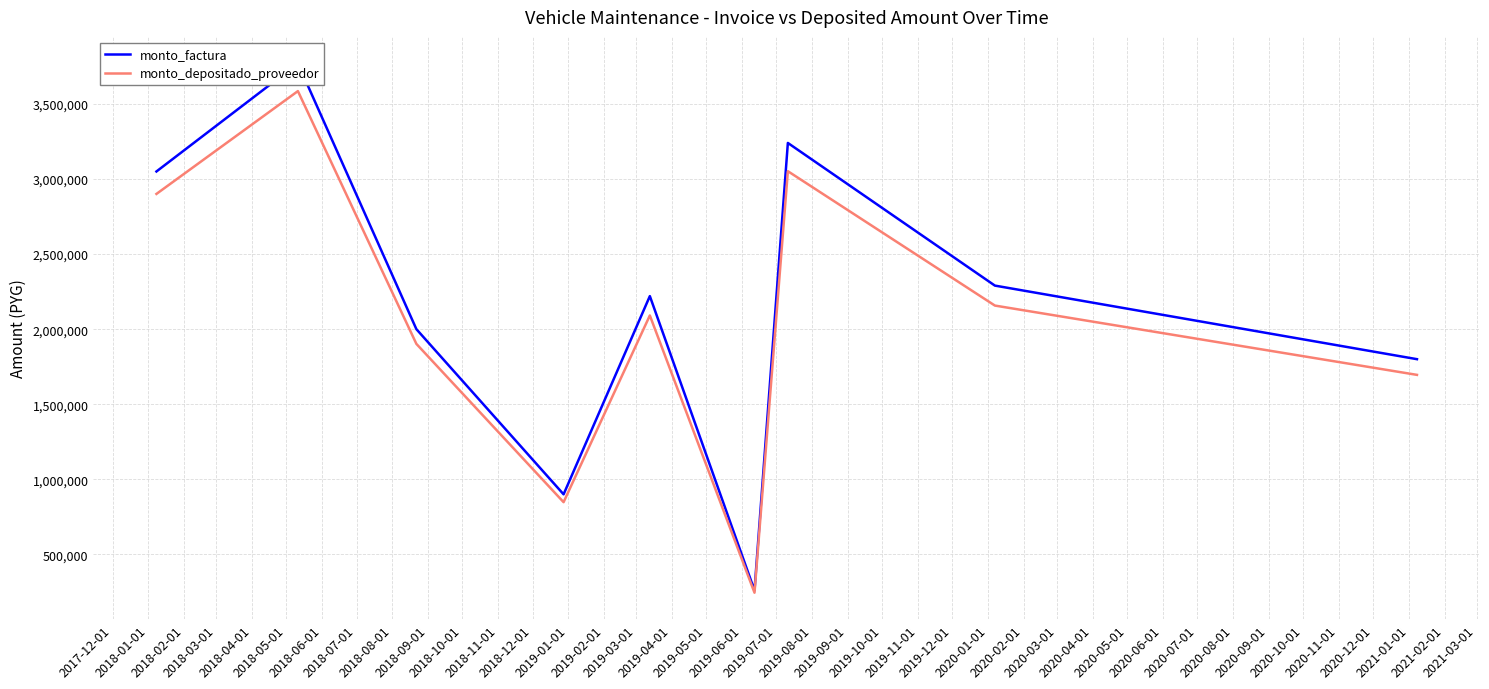

How many lines are shown in the chart?

2